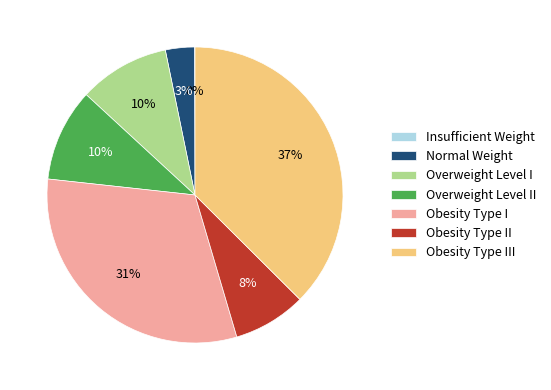

The Obesity Type III slice represents 37% of the pie. True or false?

True